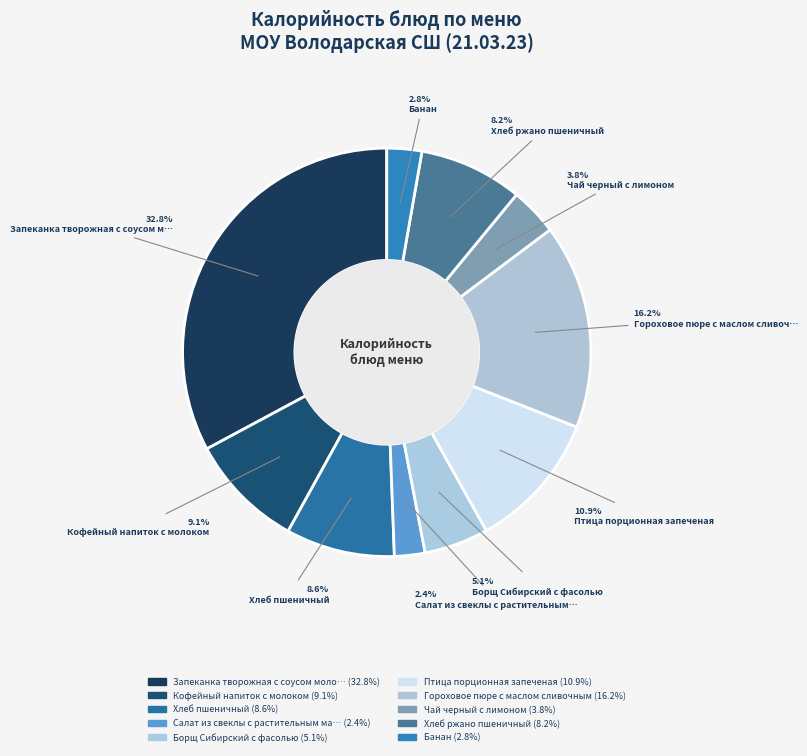

To the nearest percent, what is the average slice percentage?

10%